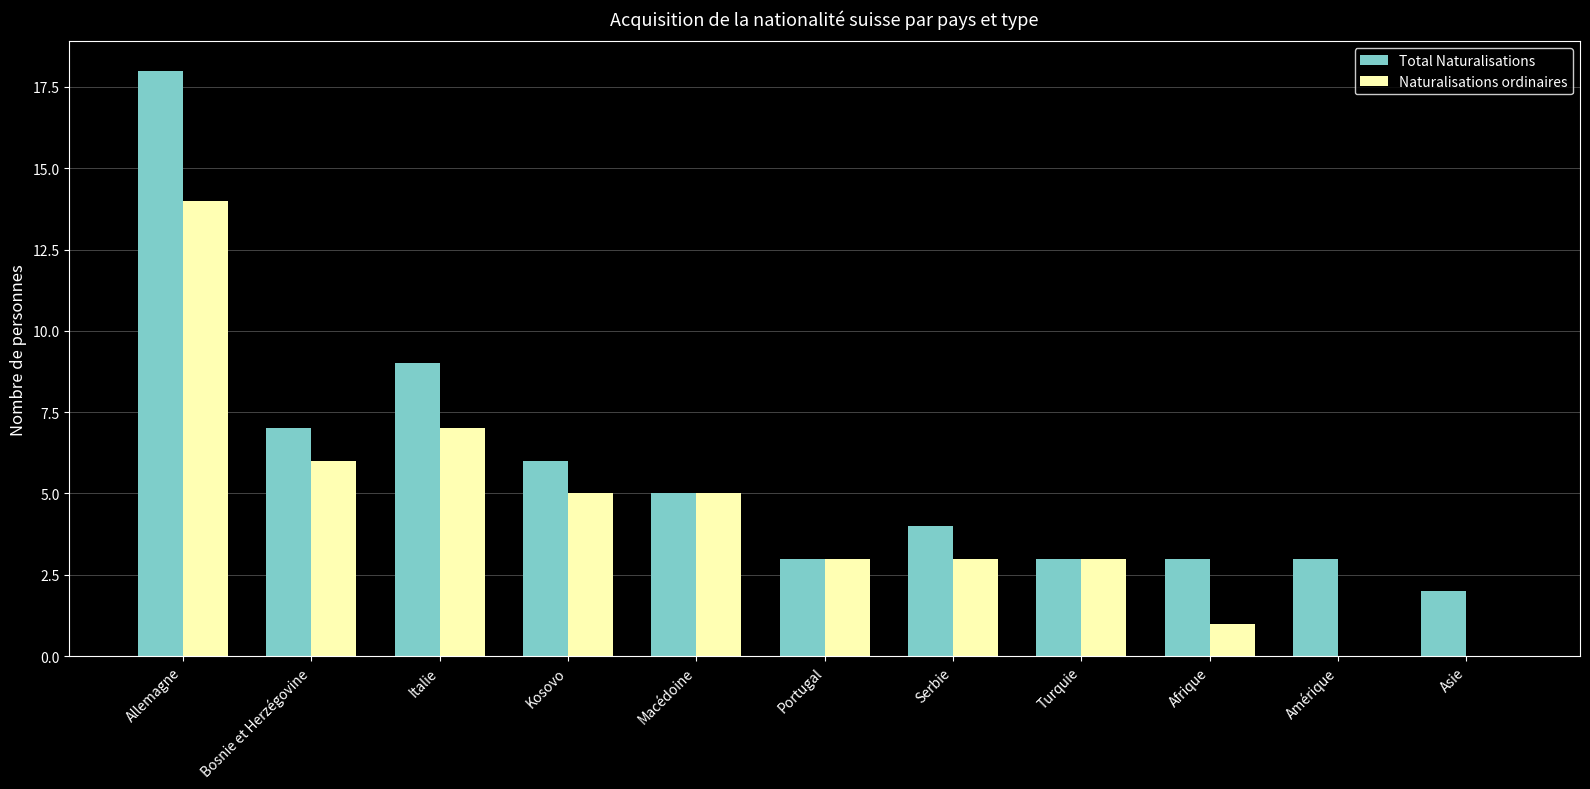

The Total Naturalisations series shows 30 at Allemagne. True or false?

False